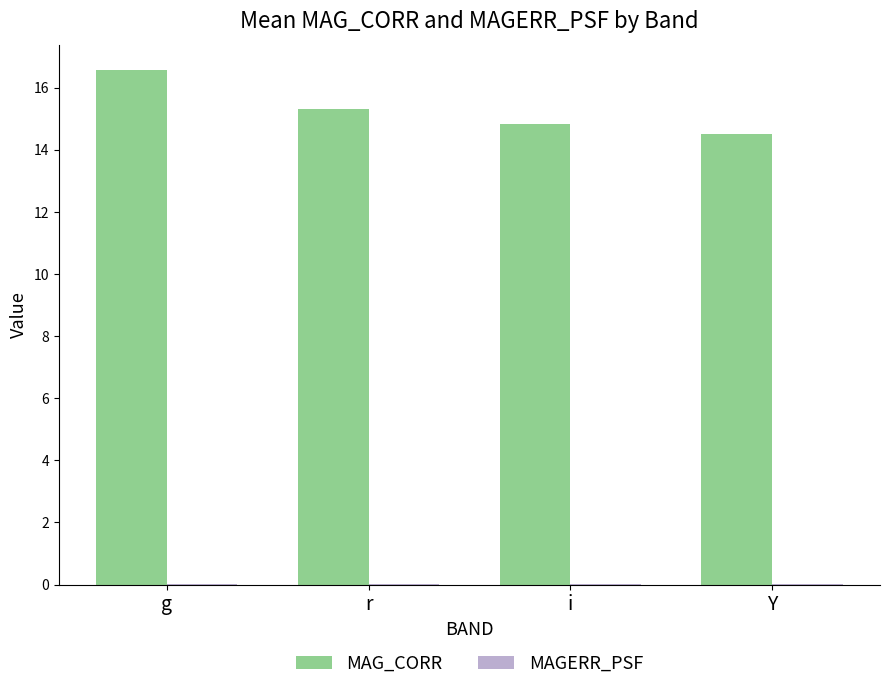

Which label corresponds to the largest value in the chart?

g